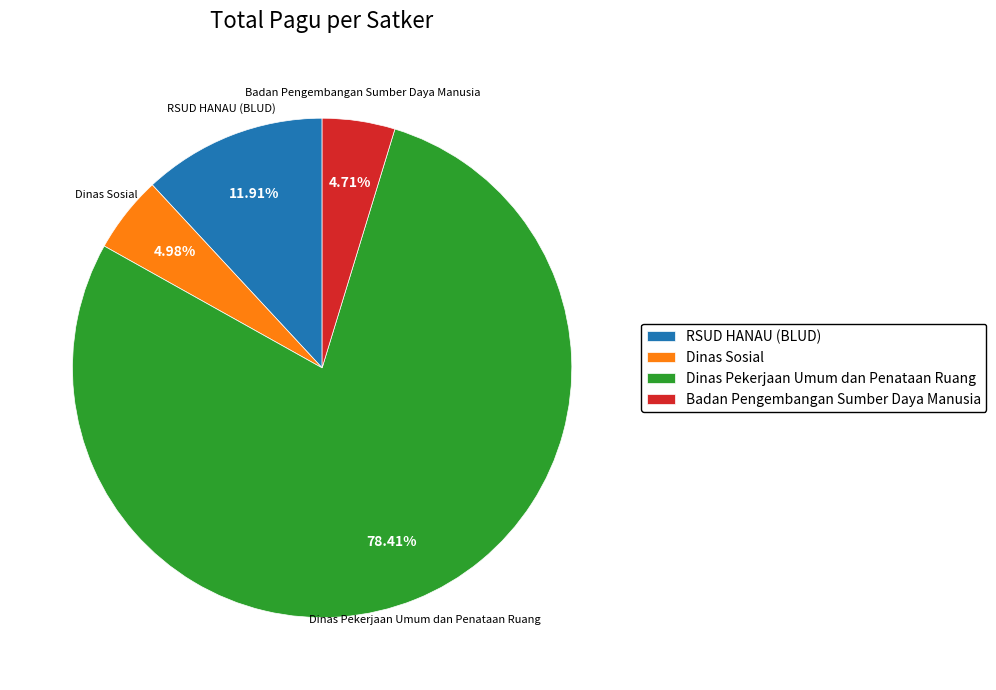

Which category accounts for the majority?

Dinas Pekerjaan Umum dan Penataan Ruang